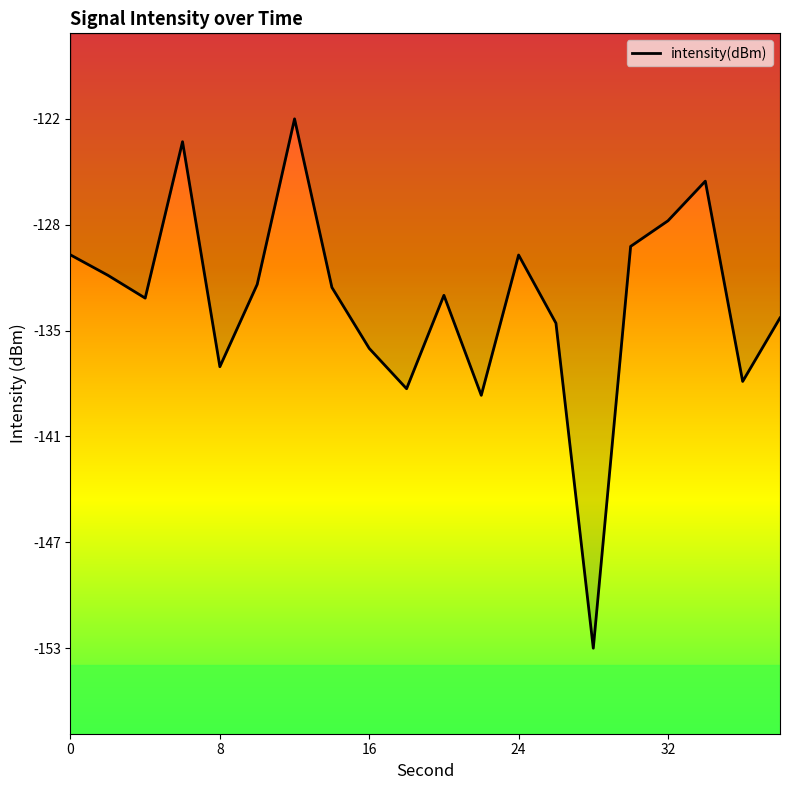

Does the chart display data point markers on the line(s)?

No